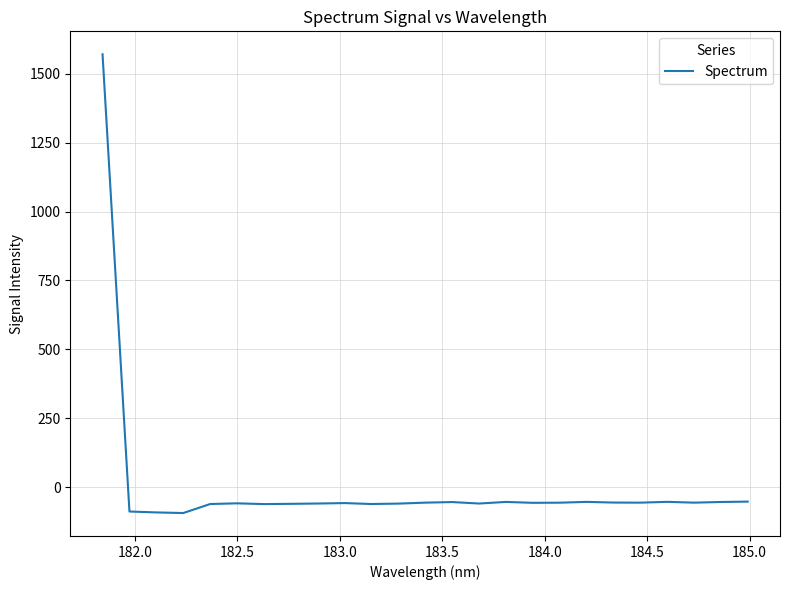

What is the smallest value displayed?

-94.3